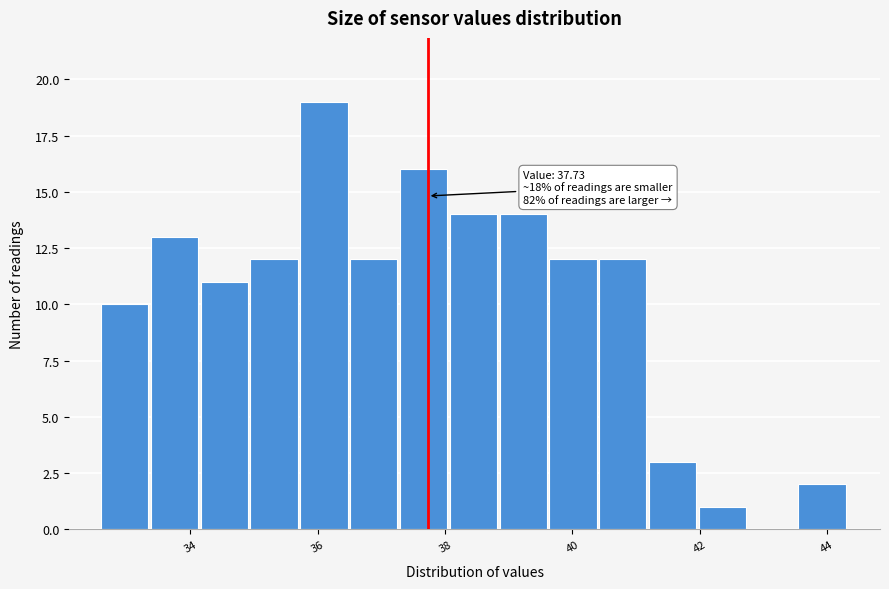

Around what value on the x-axis is the tallest bar? Give the approximate position of its centre, as read against the axis.

36.0